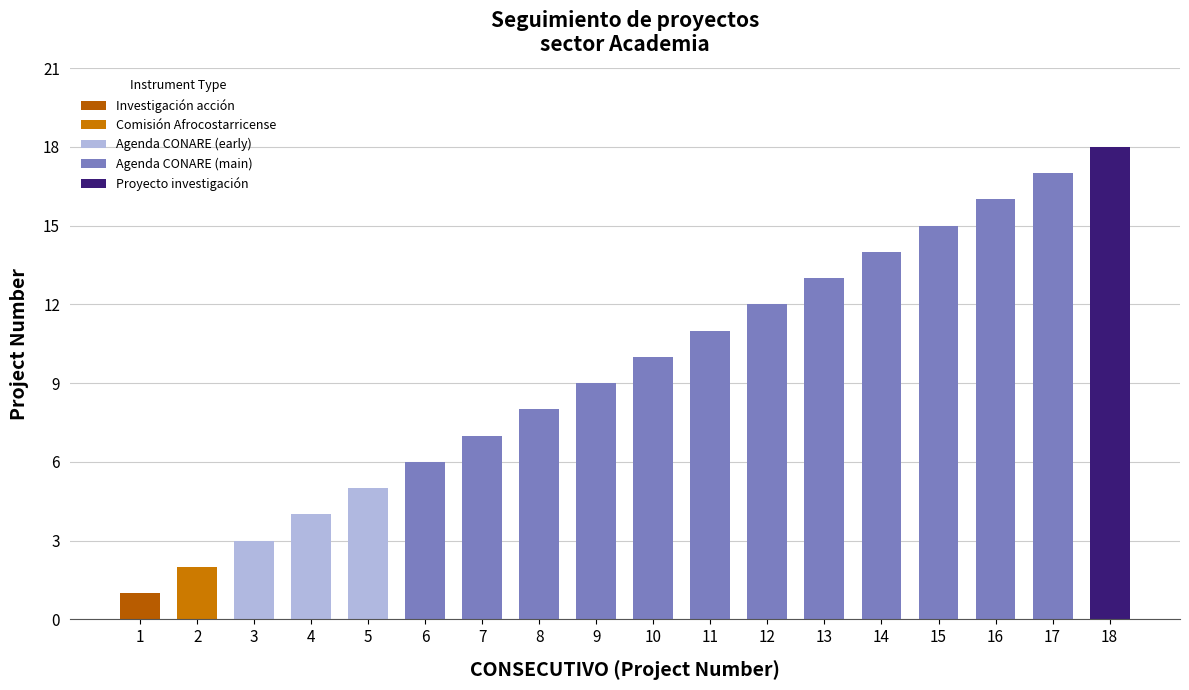

The value at 8 is 11. True or false?

False